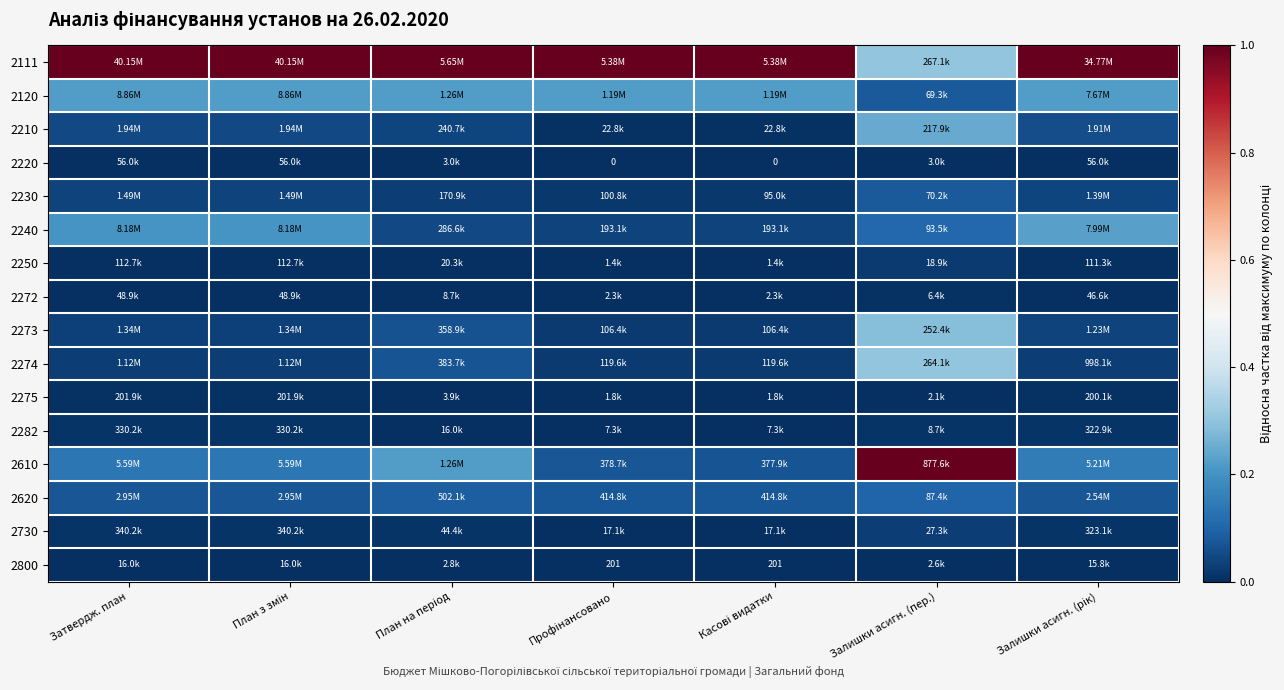

Between План з змін and Профінансовано, which is larger?

План з змін